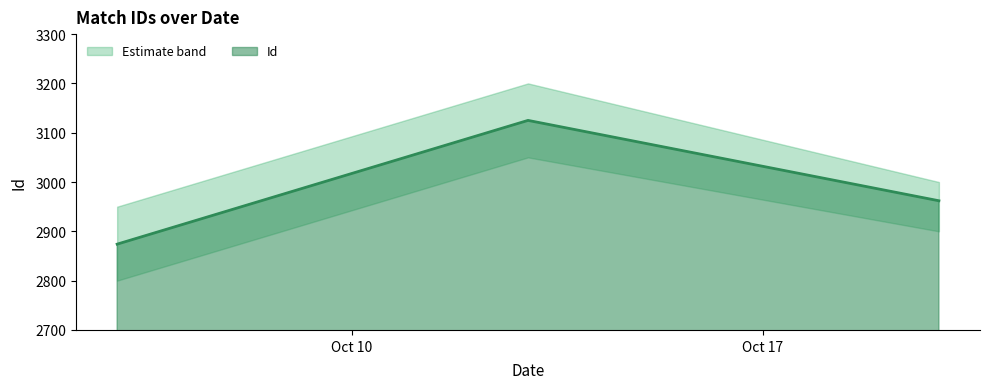

What is the minimum value for Id?

2874